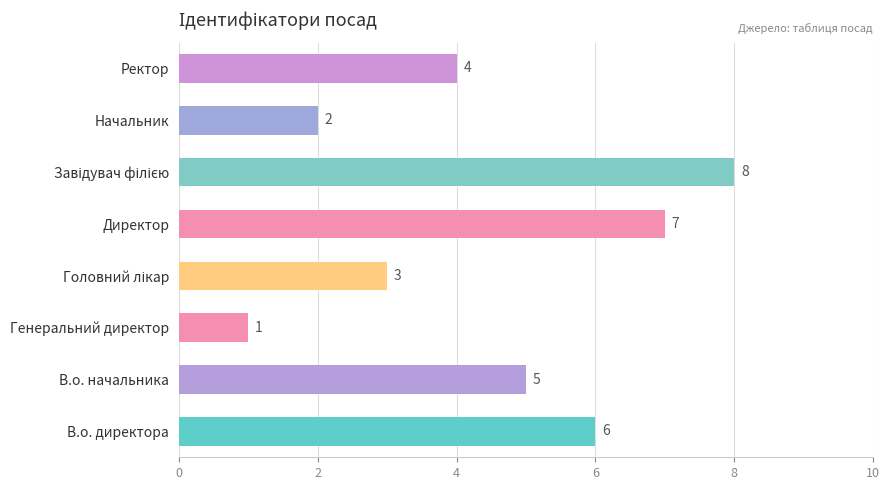

How many values are between 3 and 7?

5